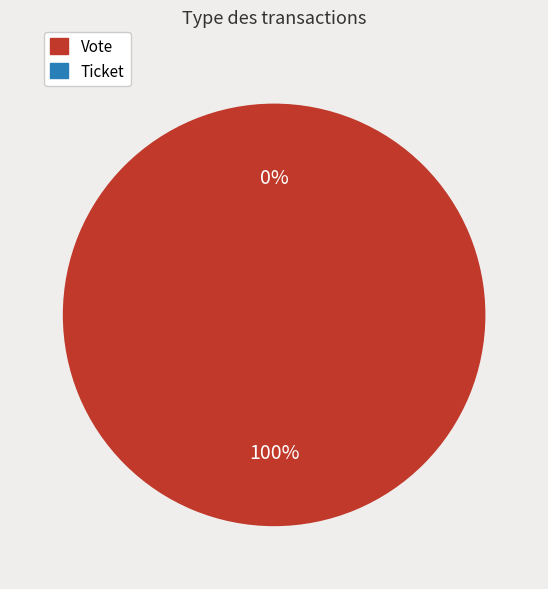

The Vote slice represents 94% of the pie. True or false?

False